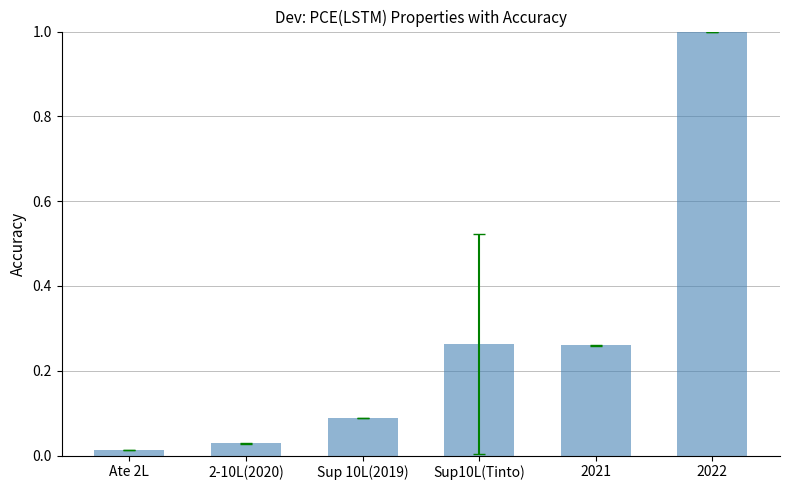

What is the label of the 3rd bar from the right?

Sup10L(Tinto)